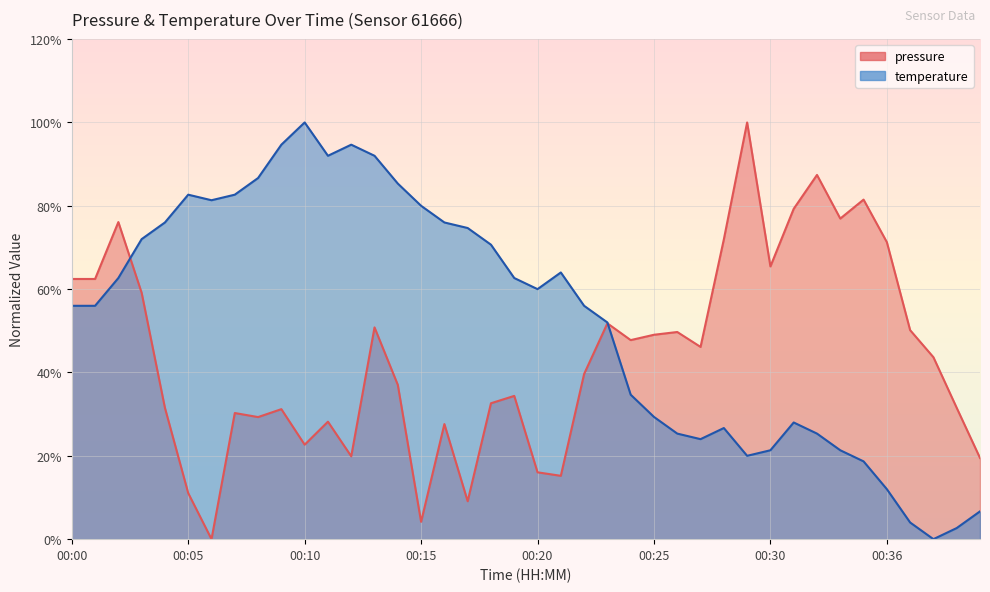

List the series in order of their peak value, highest first.

pressure, temperature